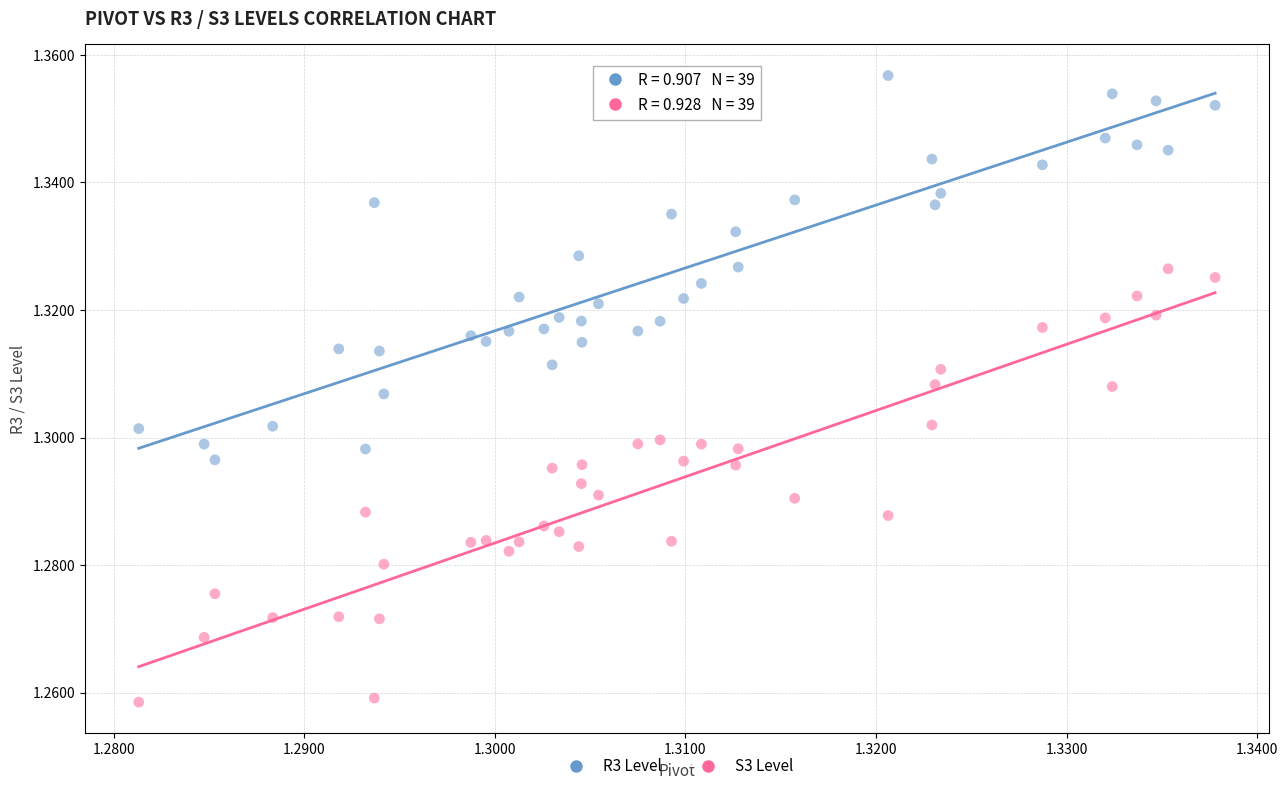

What are all the series names shown in the legend?

R3 Level, S3 Level